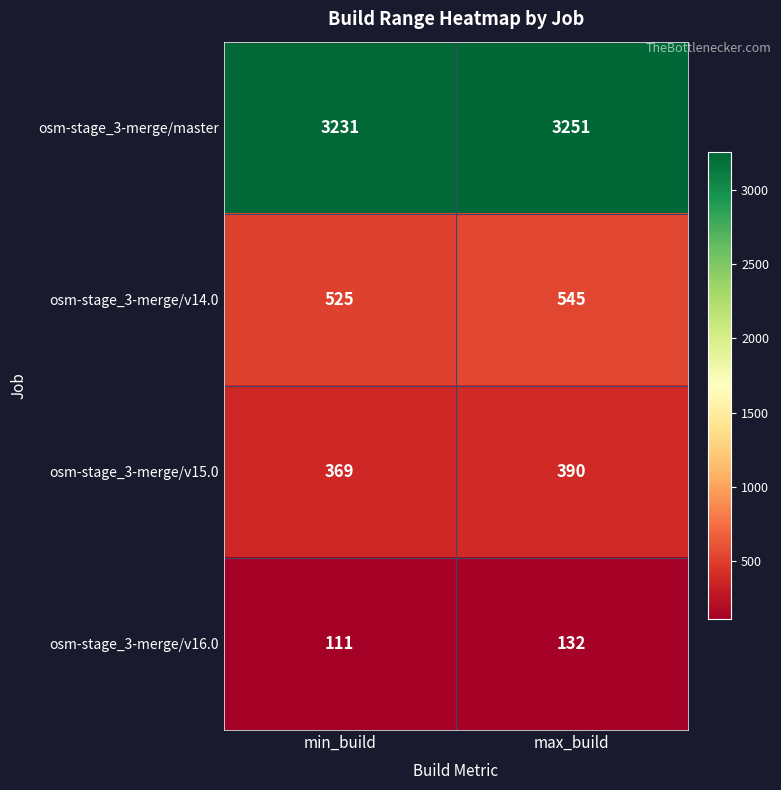

What is the total value across all series at min_build?

4236